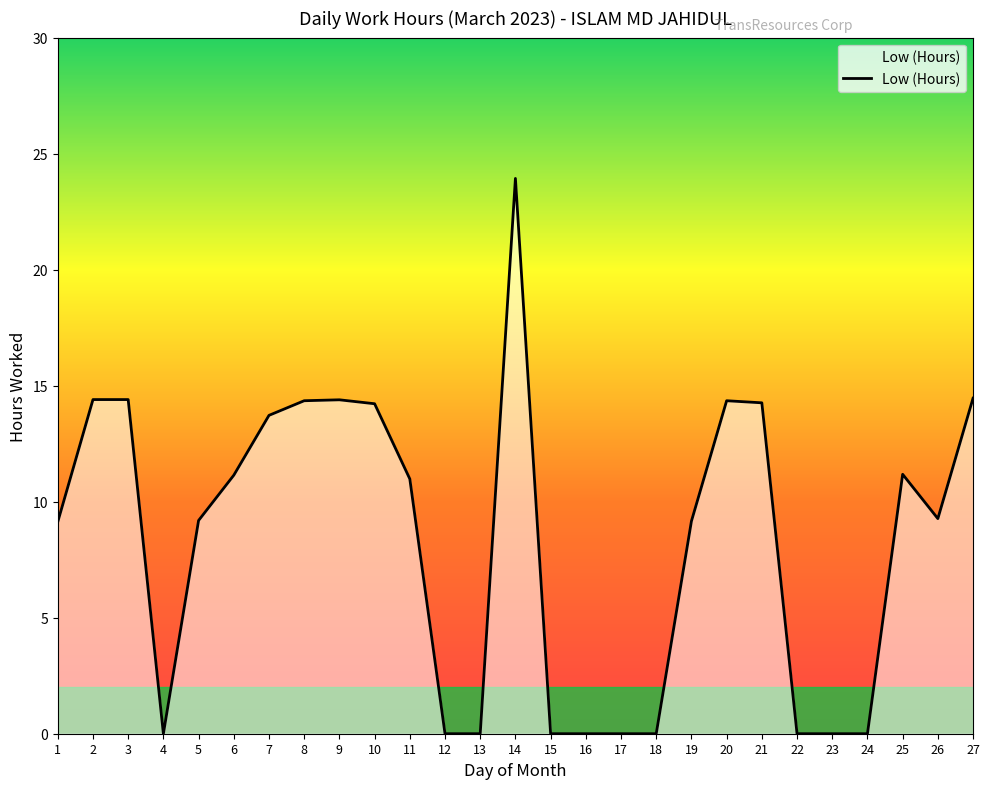

Which label corresponds to the largest value in the chart?

14